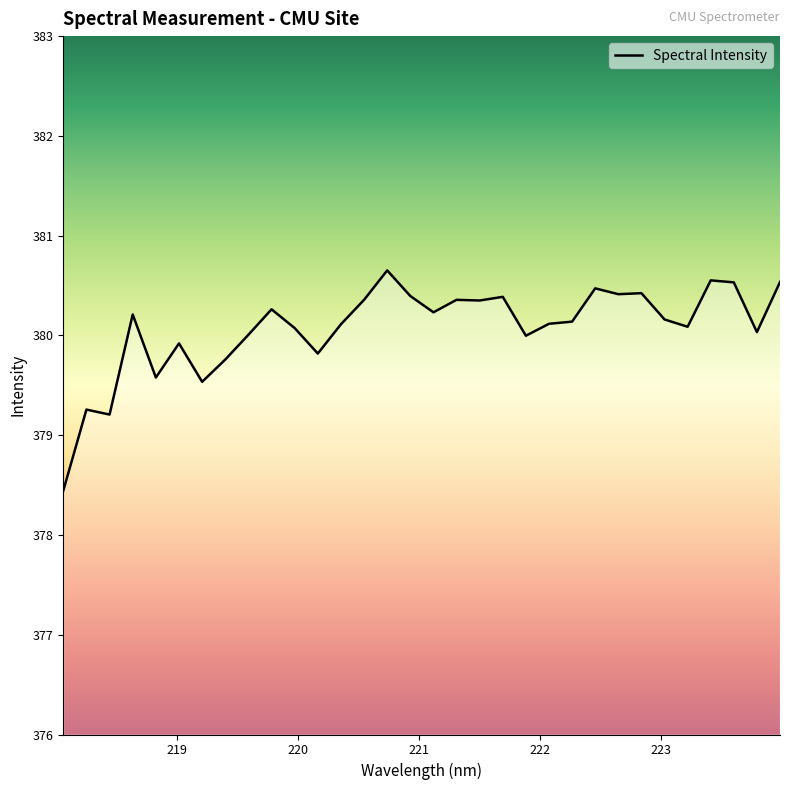

What is the maximum value shown in the chart?

380.7